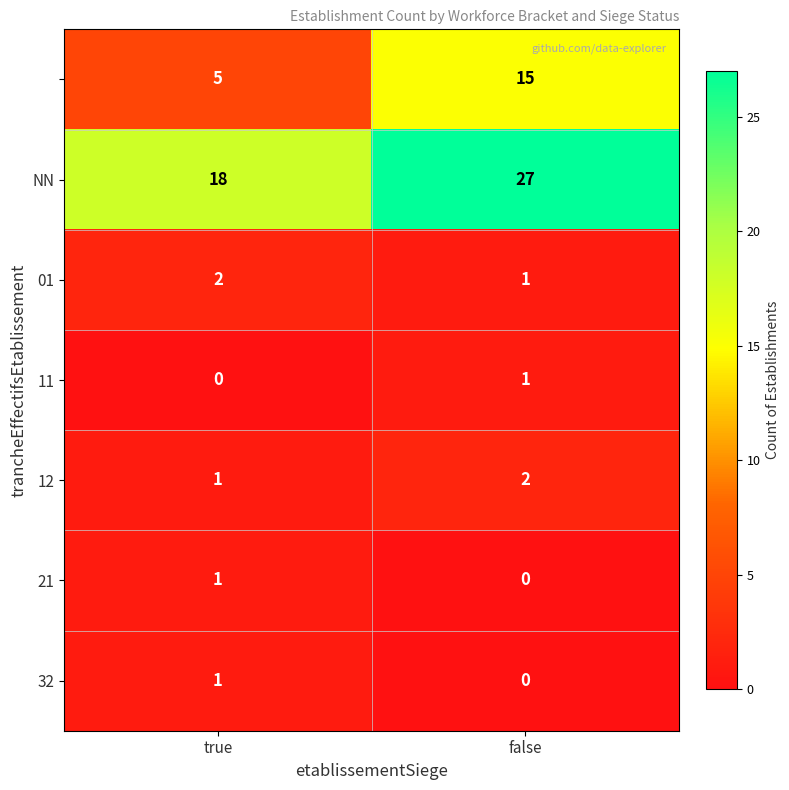

At which category is the sum across all series the highest?

false